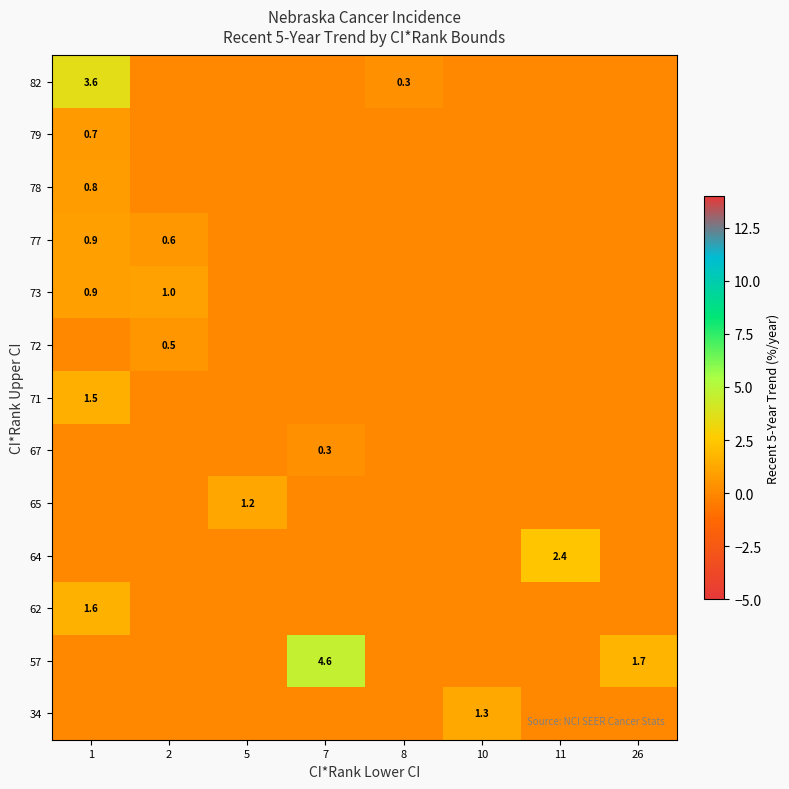

The 34 series shows 0.0 at 1. True or false?

True